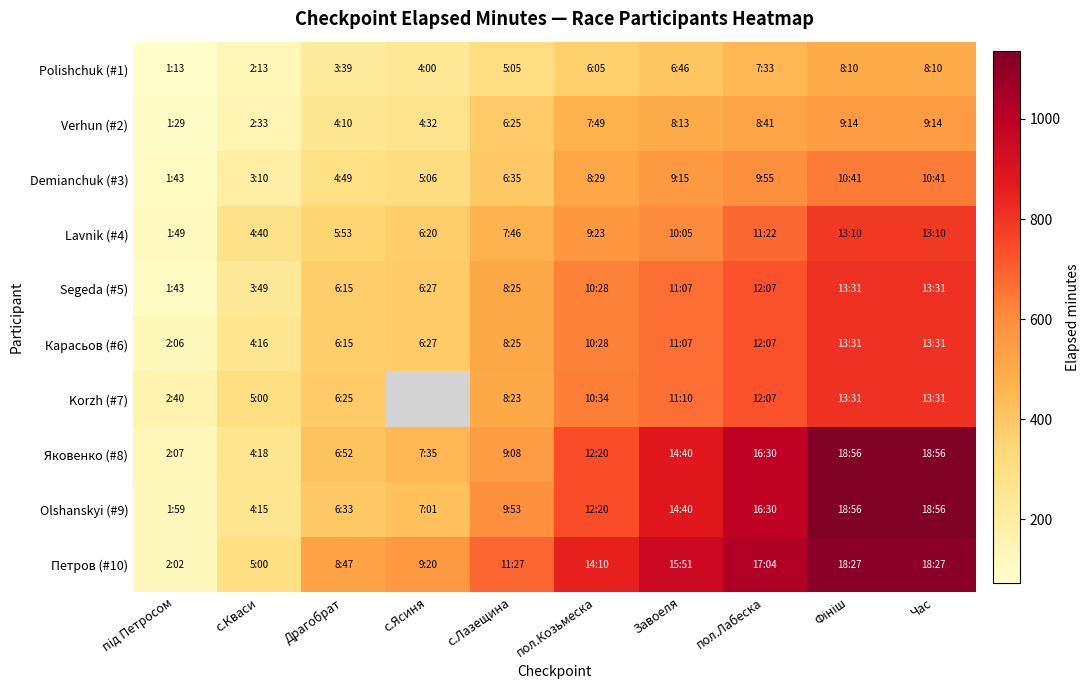

What is the sum of all Яковенко (#8) values?

6682.0